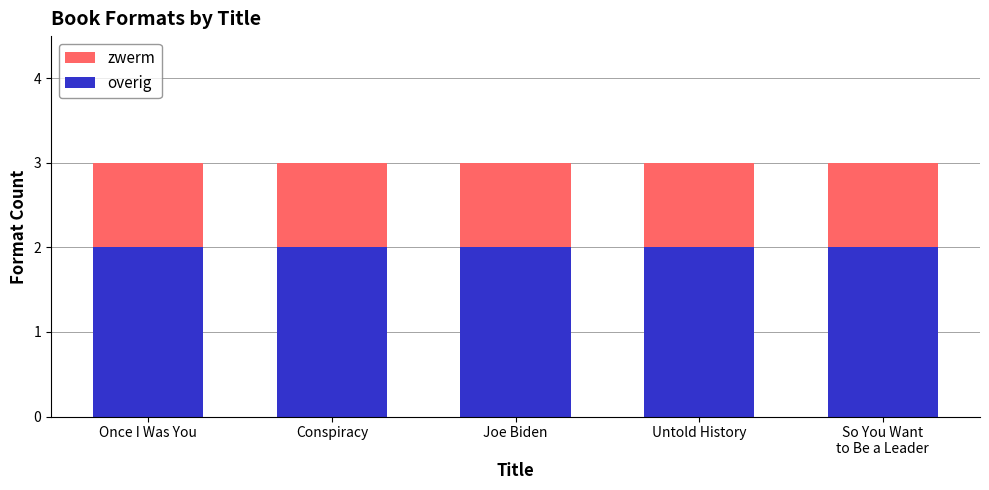

What is the total value across all series at Conspiracy?

3